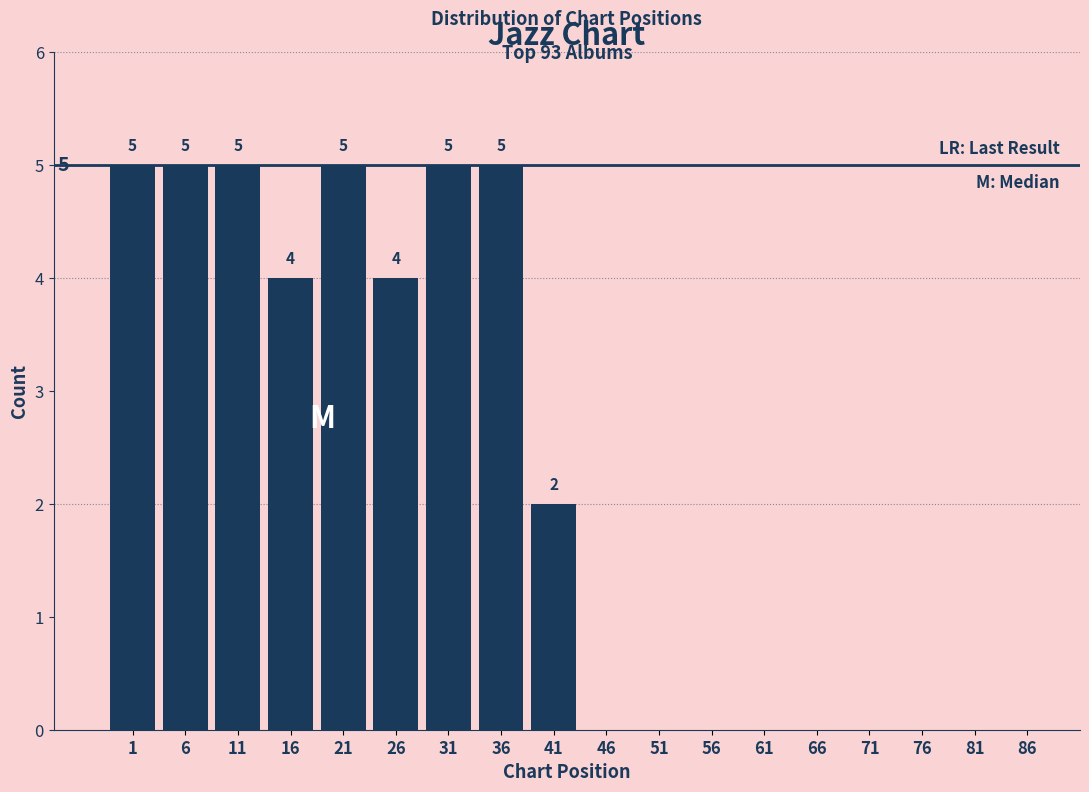

Reading left to right, transcribe all the data shown in this chart.

1=5	6=5	11=5	16=4	21=5	26=4	31=5	36=5	41=2	46=0	51=0	56=0	61=0	66=0	71=0	76=0	81=0	86=0